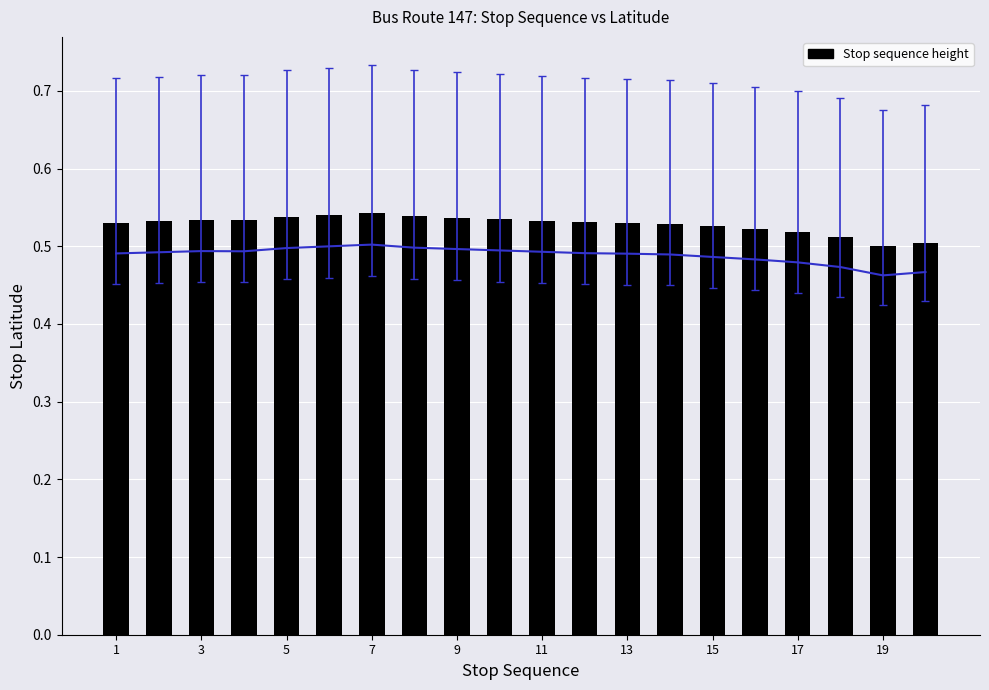

What is the value of the Trend bar at the 7th from the left?

0.5